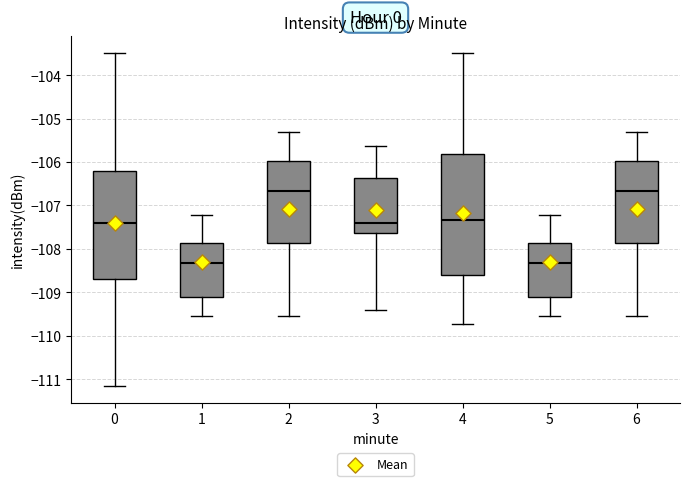

Reading left to right, read every box against the y-axis: the position of its median line, the range the box covers, and the ends of its whiskers. The values are not printed on the chart, so give them approximately, as read against the axis.

0: median -107.4, box -108.7 to -106.2, whiskers -111.2 to -103.5
1: median -108.3, box -109.1 to -107.9, whiskers -109.5 to -107.2
2: median -106.7, box -107.9 to -106.0, whiskers -109.5 to -105.3
3: median -107.4, box -107.6 to -106.4, whiskers -109.4 to -105.6
4: median -107.3, box -108.6 to -105.8, whiskers -109.7 to -103.5
5: median -108.3, box -109.1 to -107.9, whiskers -109.5 to -107.2
6: median -106.7, box -107.9 to -106.0, whiskers -109.5 to -105.3